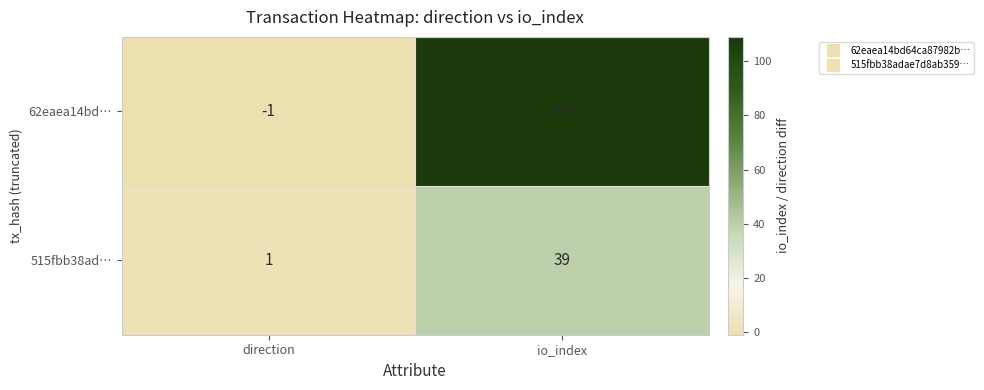

Between direction and io_index, which series saw the biggest shift?

62eaea14bd…